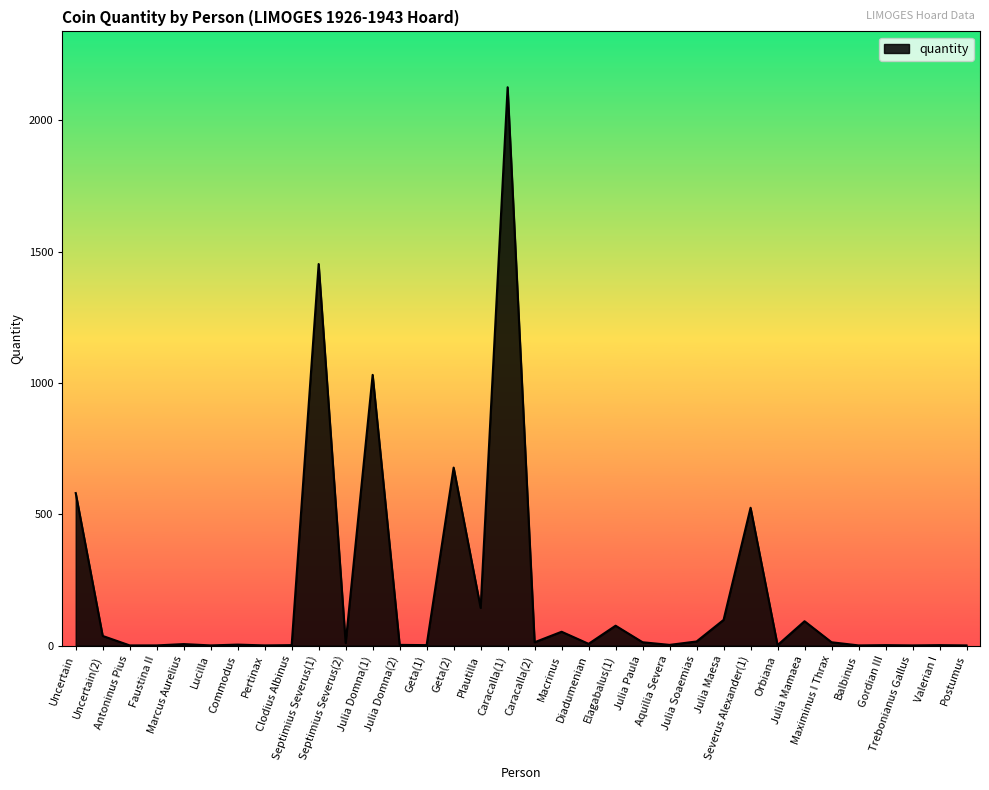

What is the difference between the maximum and minimum values?

2125